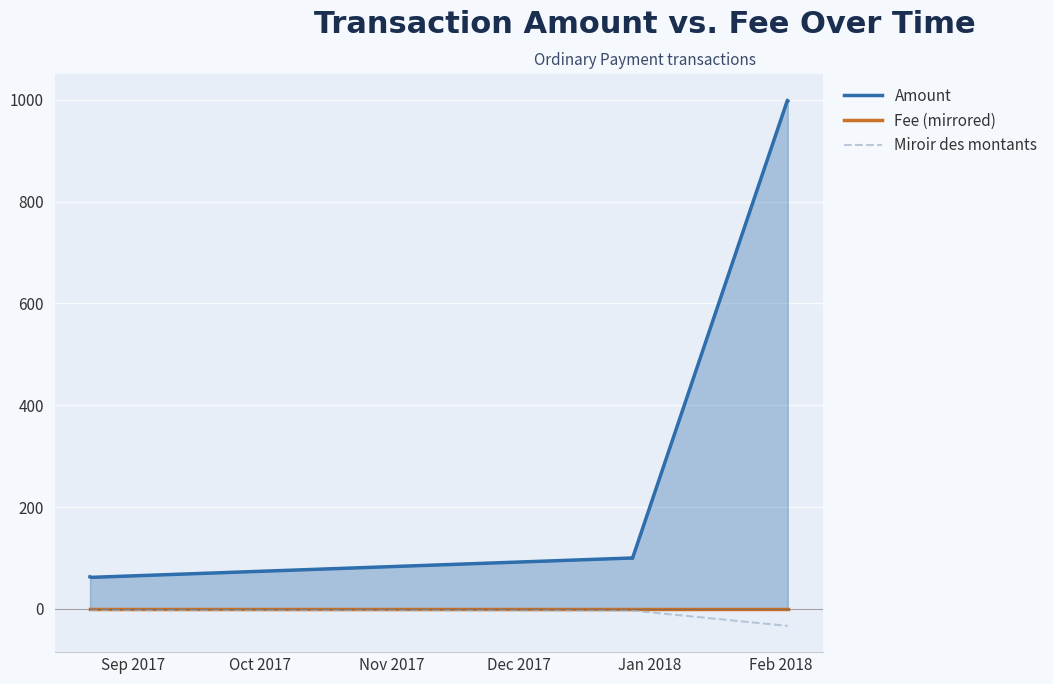

What is the minimum value for Miroir des montants?

-33.3